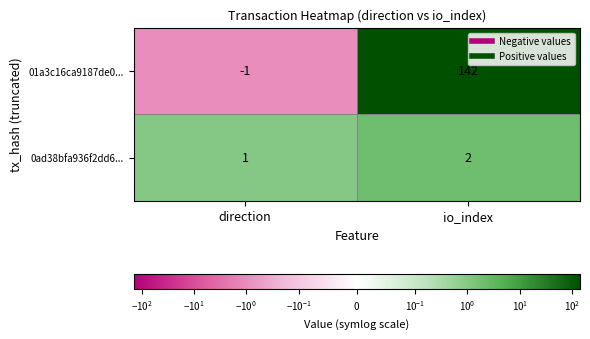

What is the sum of the 01a3c16ca9187de0... values at direction and io_index?

141